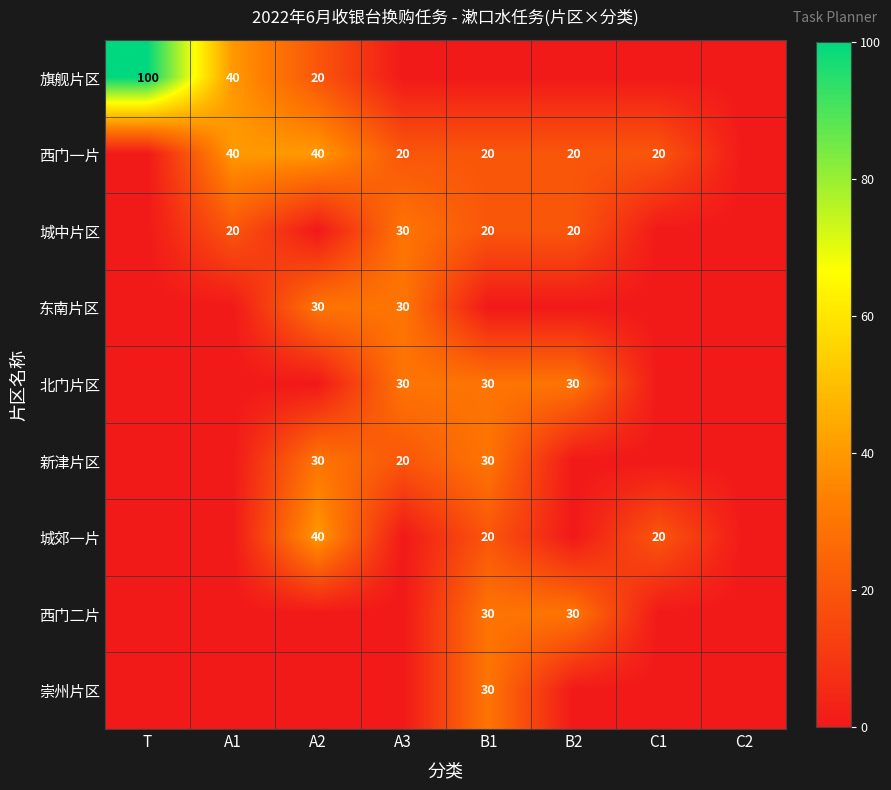

The 城郊一片 series shows 20 at C1. True or false?

True